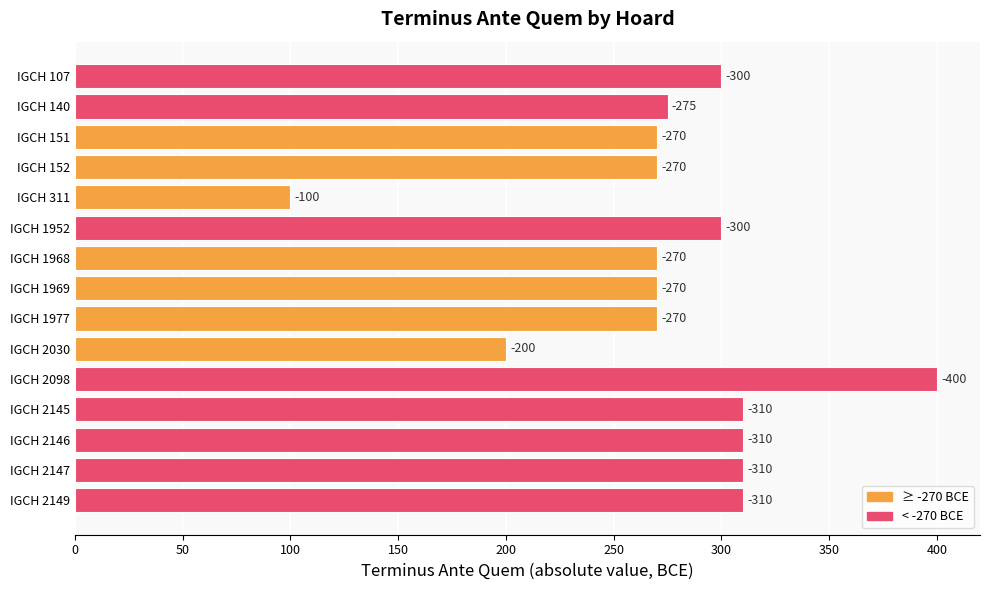

What is the difference between the second highest and second lowest values?

110